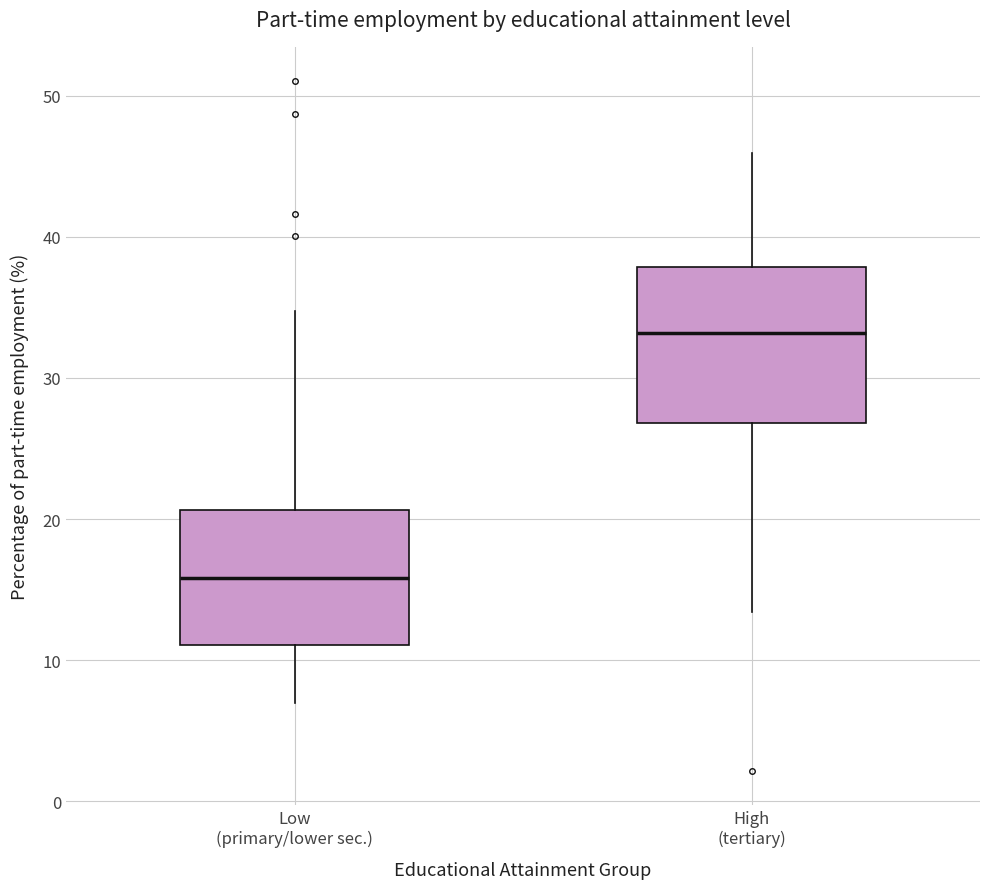

Where does the lower whisker of the box for Low (primary/lower sec.) end on the y-axis? The values are not printed on the chart, so give them approximately, as read against the axis.

7